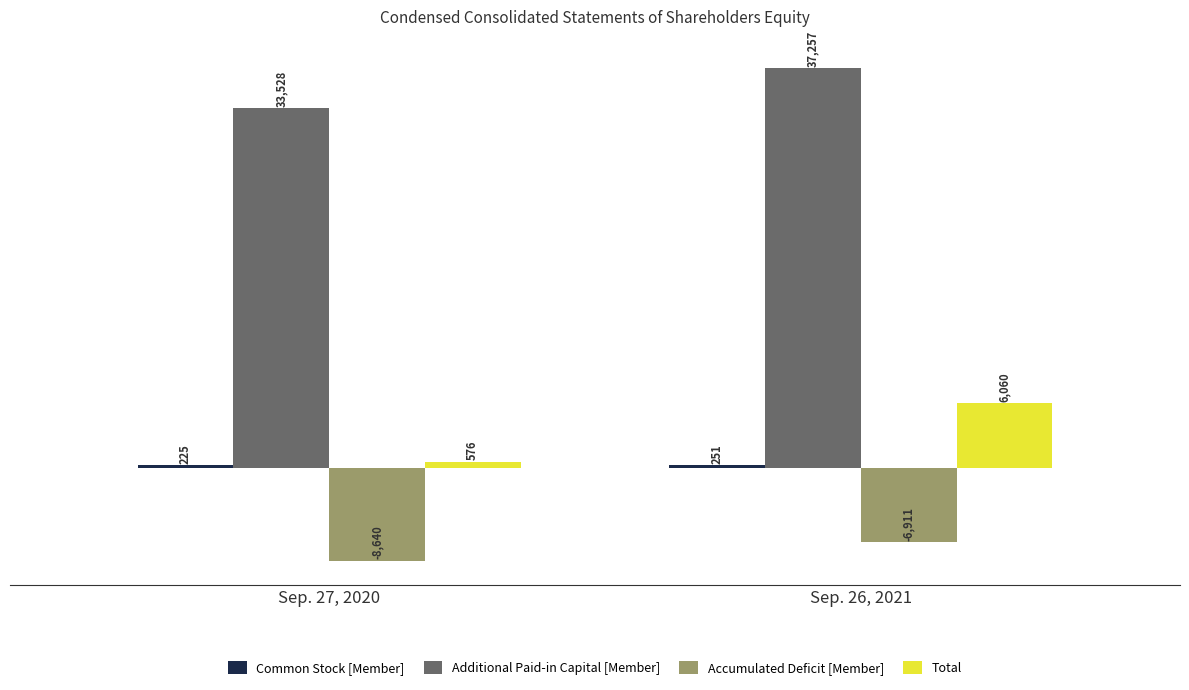

What is the total value across all series at Sep. 27, 2020?

25689